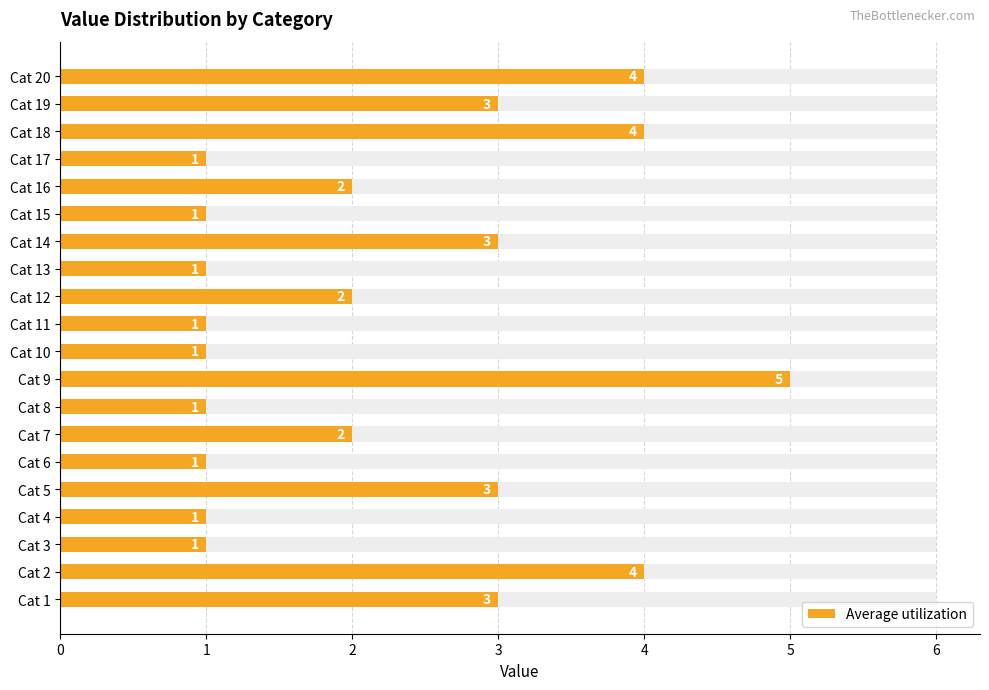

What is the sum of all values?

44